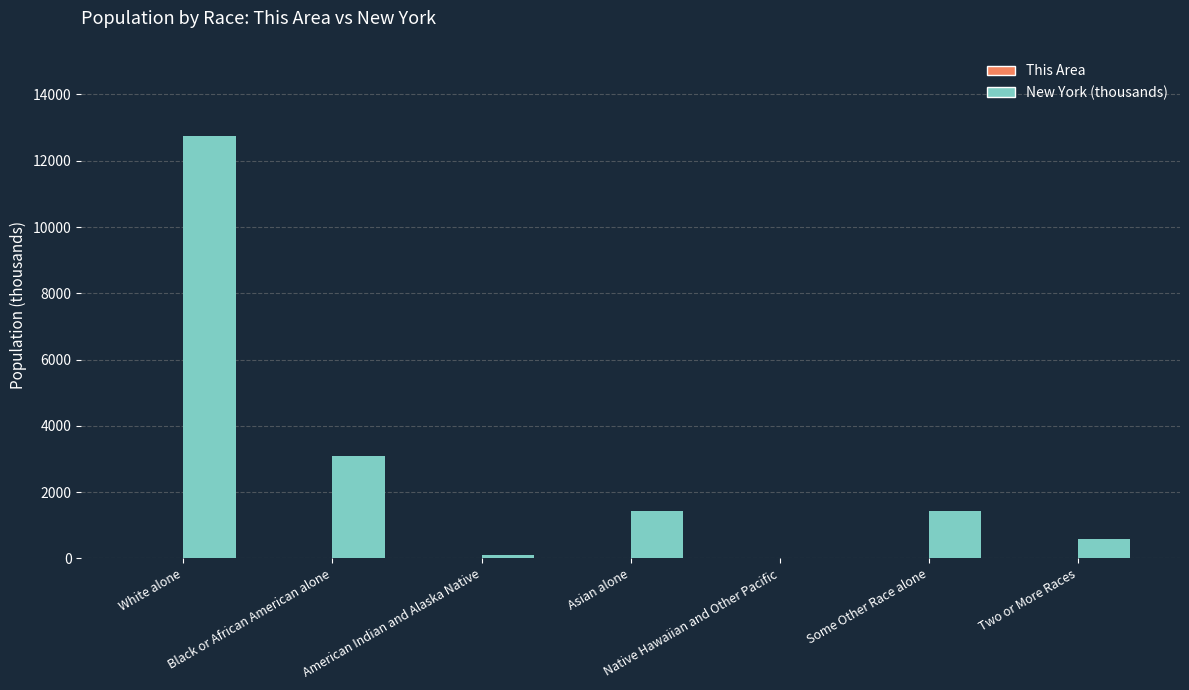

How many groups of bars are there?

7